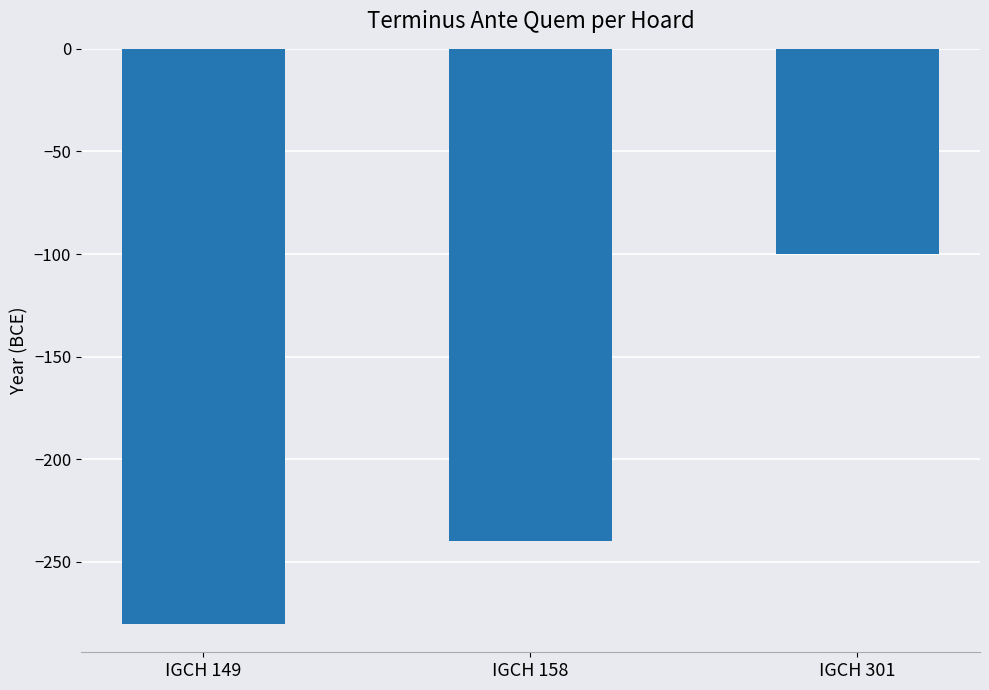

Between IGCH 301 and IGCH 158, which is larger?

IGCH 301